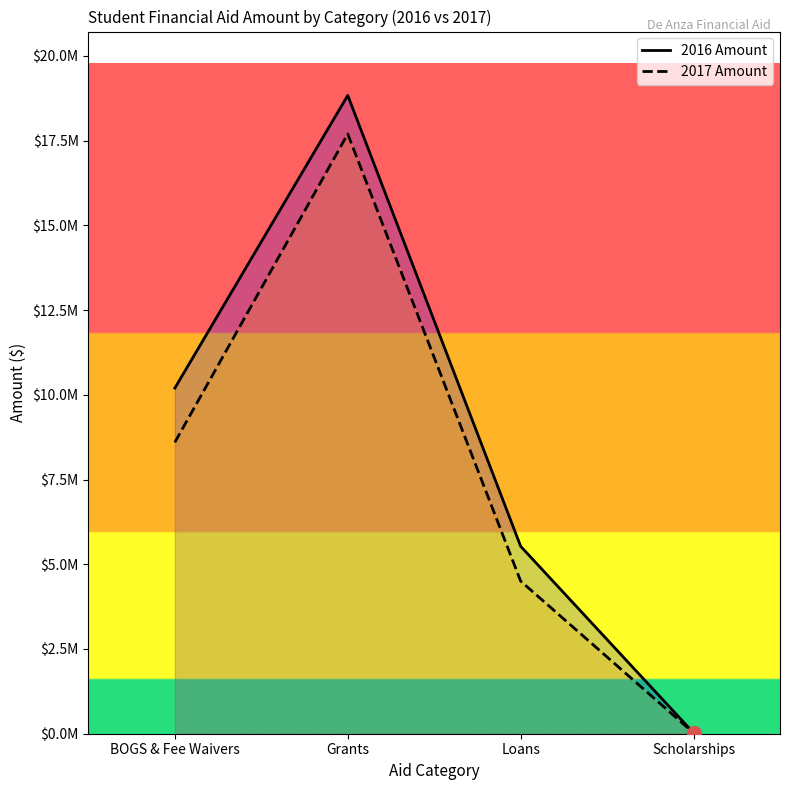

What are all the series names shown in the legend?

2016 Amount, 2017 Amount